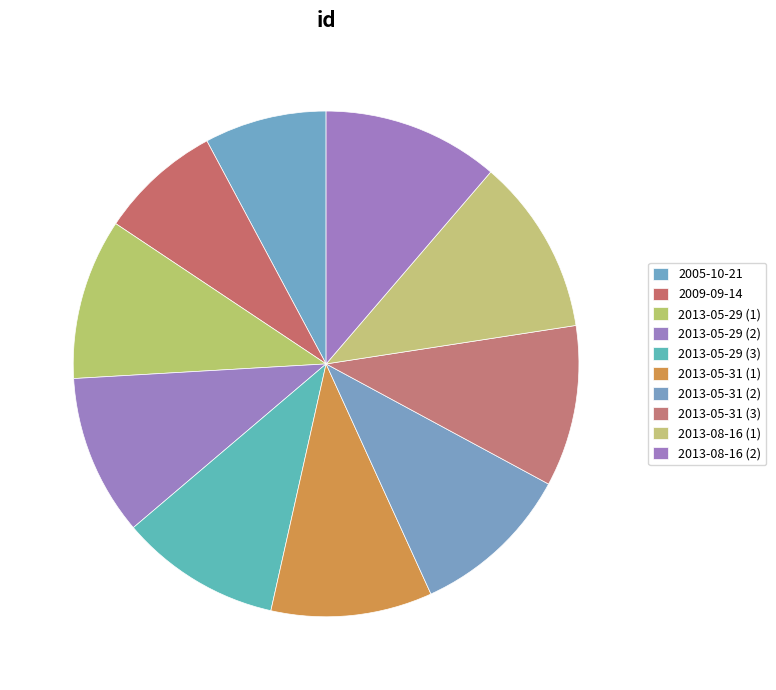

What is the smallest slice in the pie chart?

2005-10-21